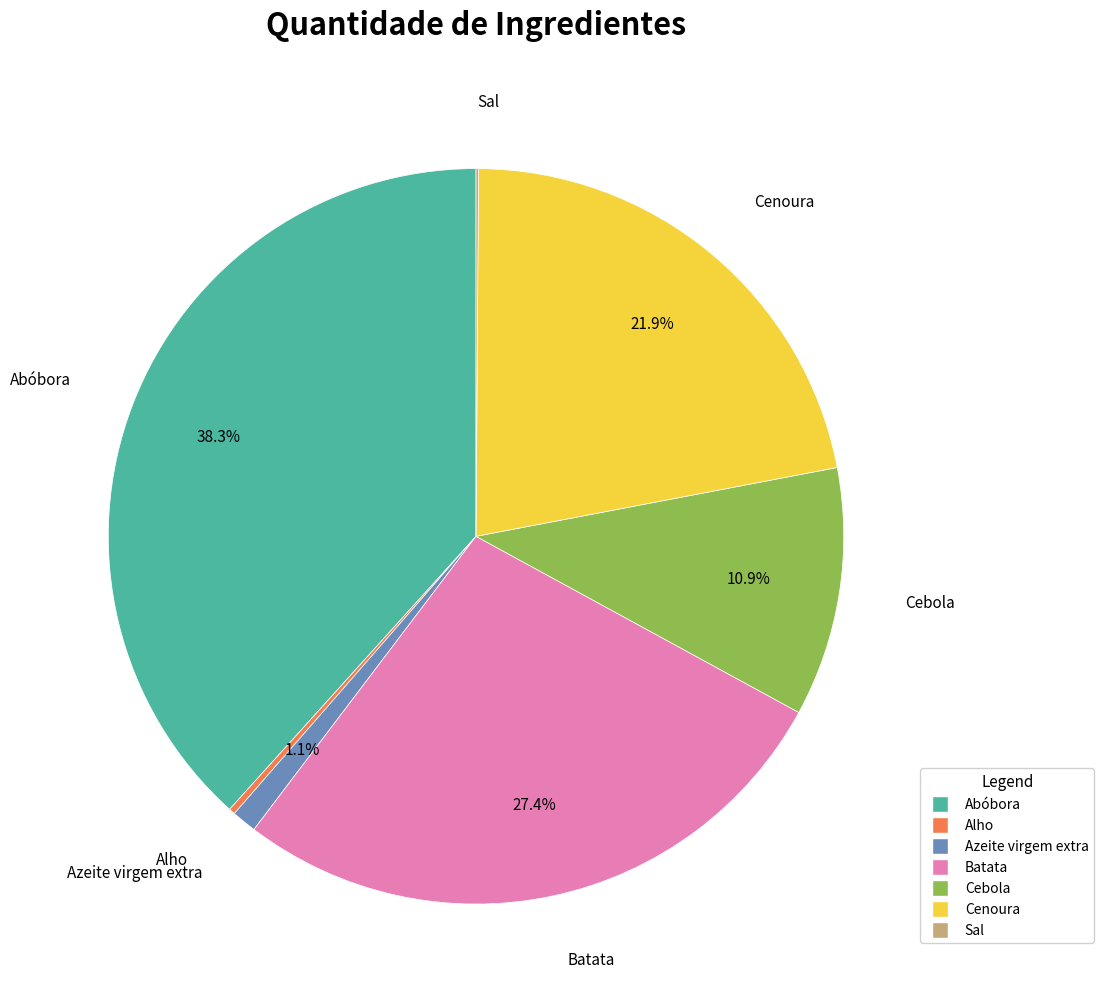

Which has a higher value, Cenoura or Cebola?

Cenoura